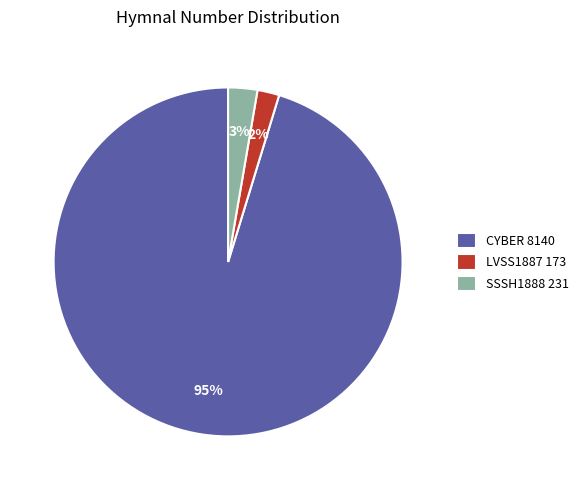

Does any single category account for the majority?

Yes